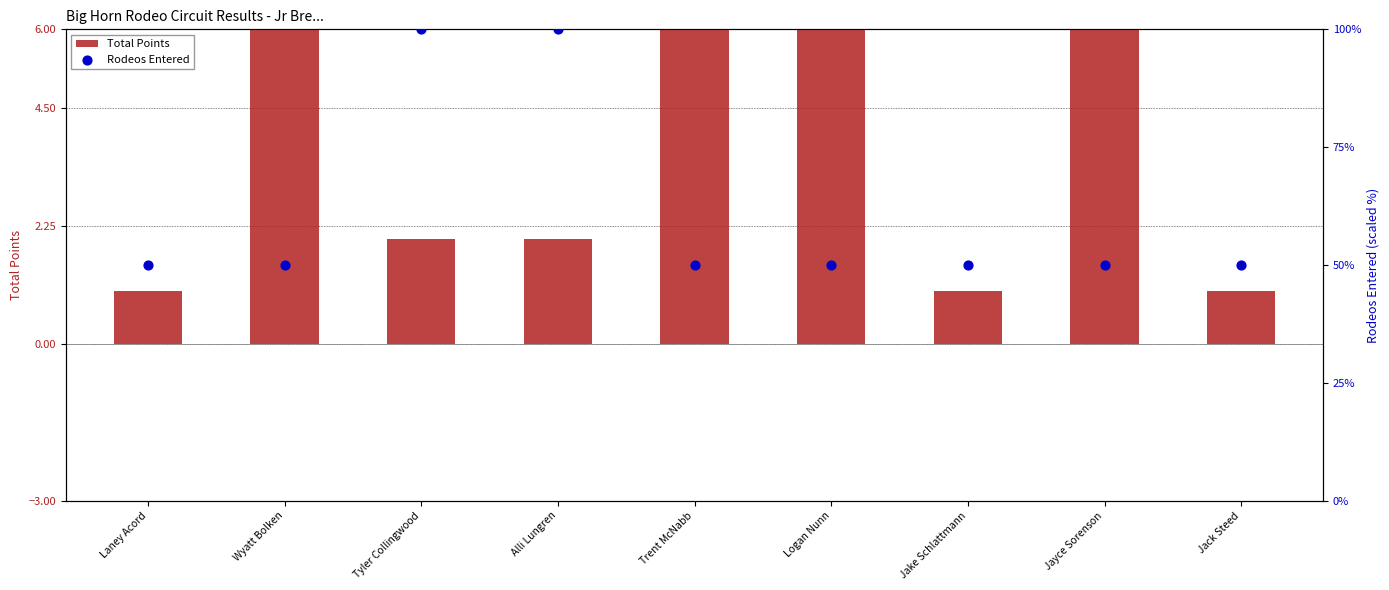

What are all the series names shown in the legend?

Total Points, Rodeos Entered